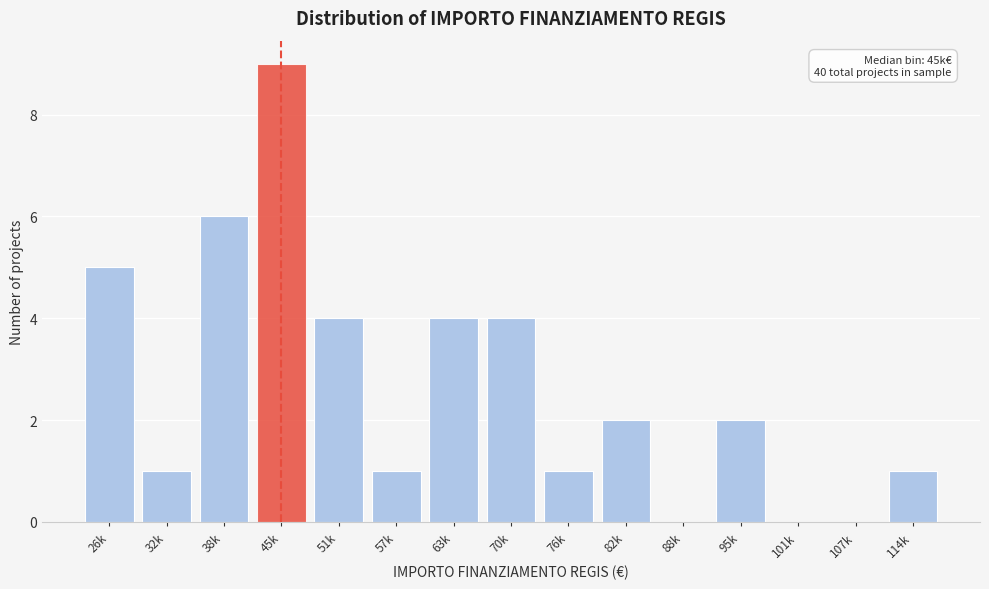

Reading right to left, transcribe all the data shown in this chart.

114k=1	107k=0	101k=0	95k=2	88k=0	82k=2	76k=1	70k=4	63k=4	57k=1	51k=4	45k=9	38k=6	32k=1	26k=5